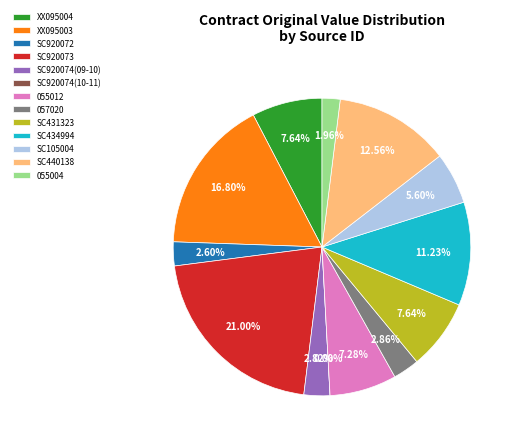

The SC440138 slice represents 1% of the pie. True or false?

False